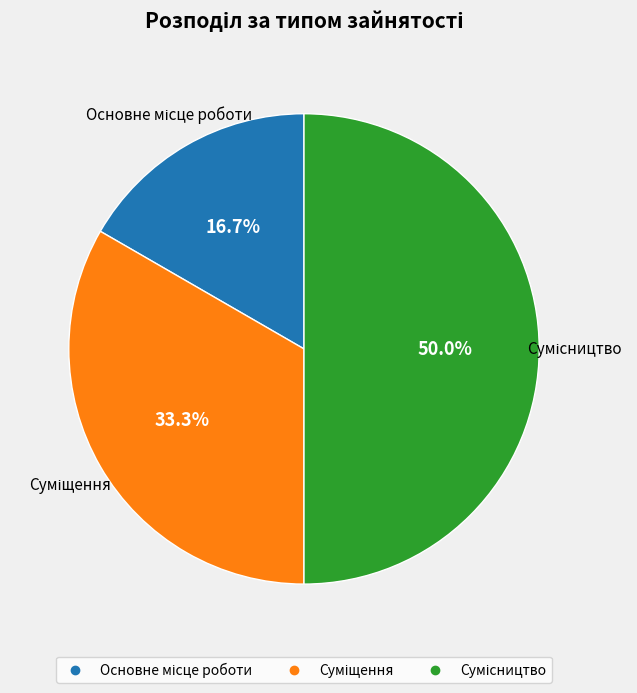

What is the smallest slice in the pie chart?

Основне місце роботи